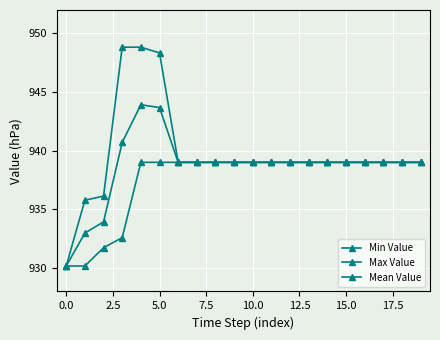

How many data points does each series have?

20